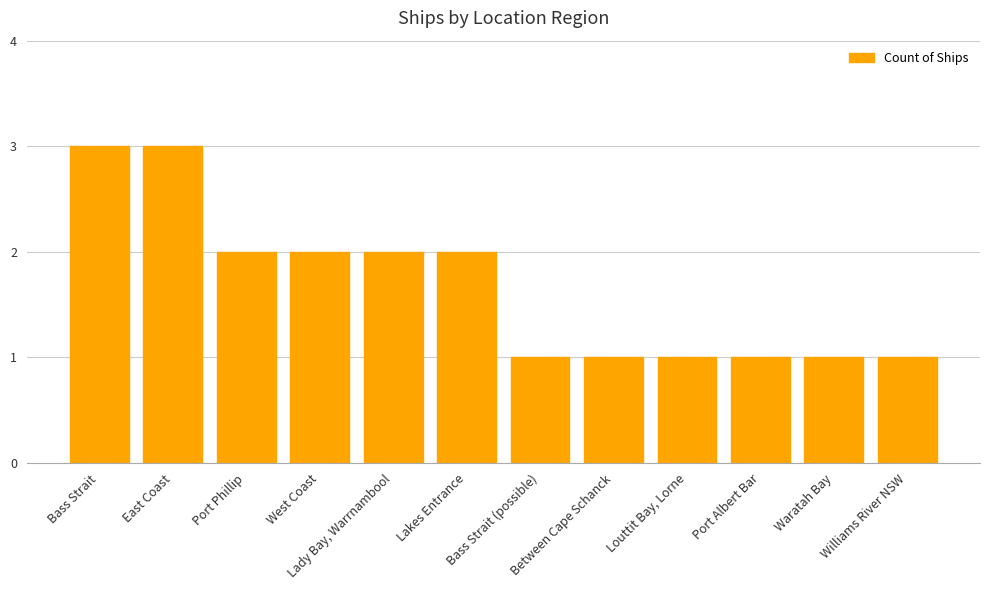

The value at Between Cape Schanck is 1. True or false?

True